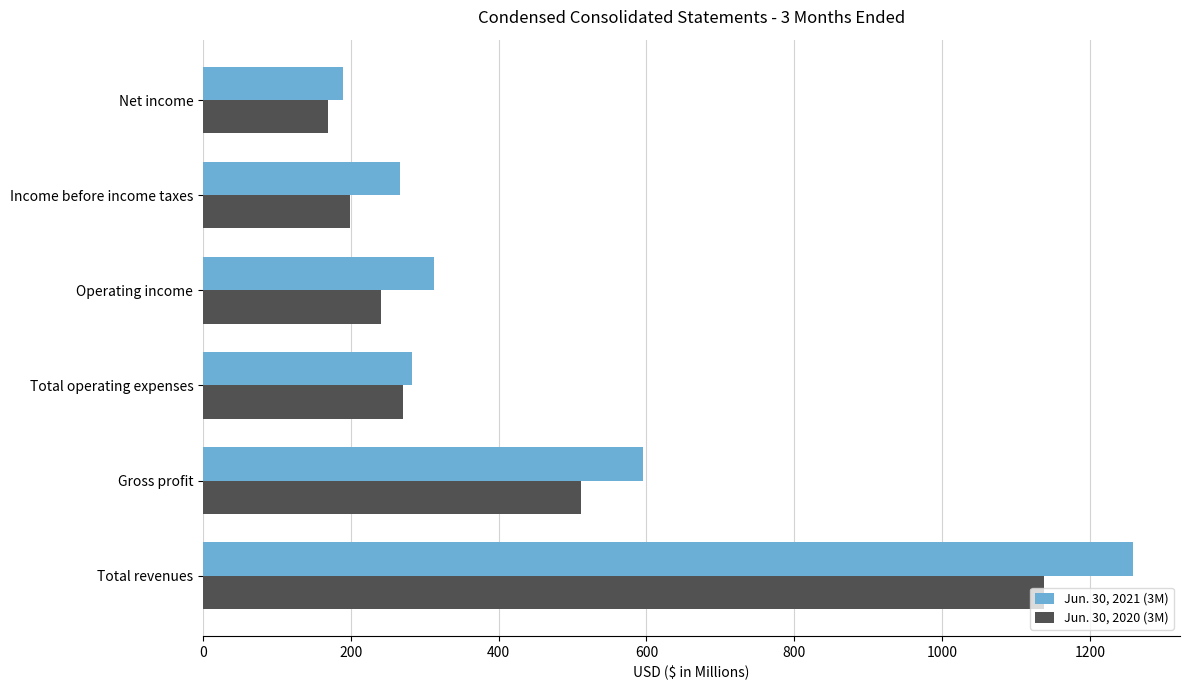

What is the difference between the second highest and second lowest values in the Jun. 30, 2021 (3M) series?

328.5